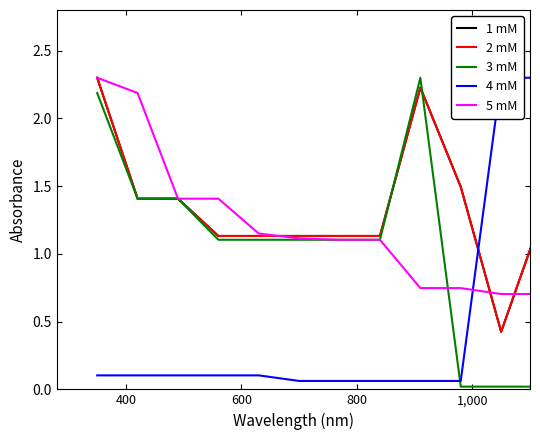

In 3 mM, how many points are higher than both neighbors (excluding endpoints)?

1